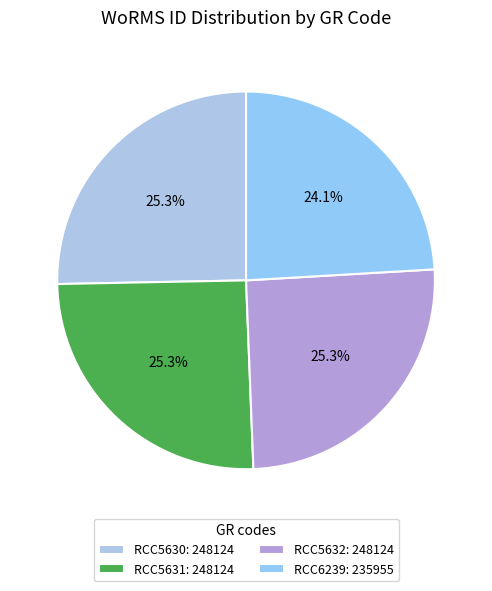

The RCC6239 slice represents 35% of the pie. True or false?

False